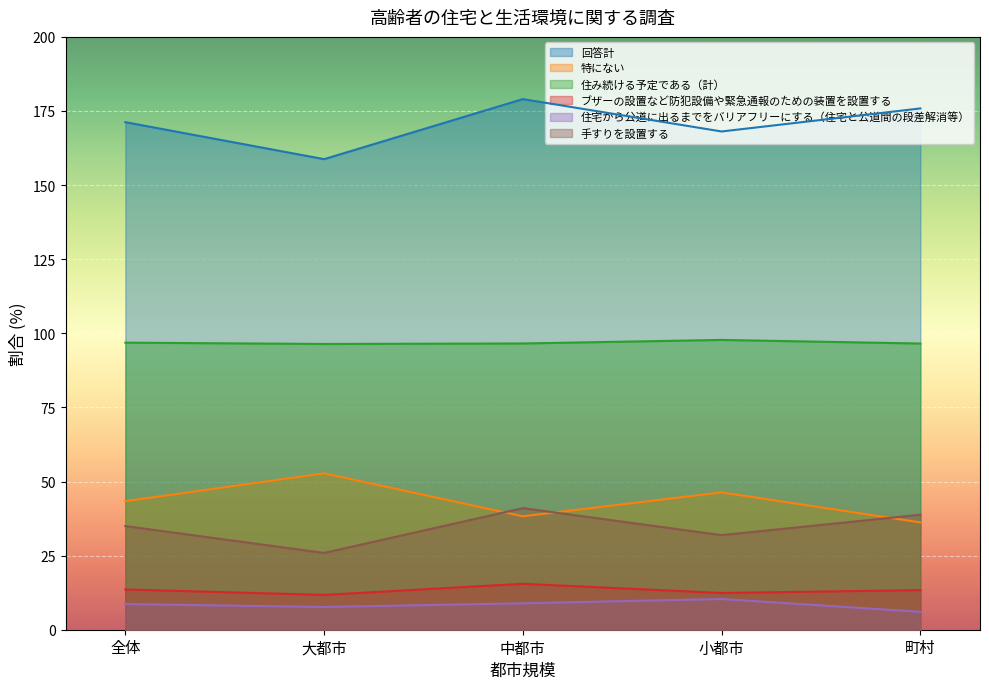

Which category has the highest value in the 特にない series?

大都市